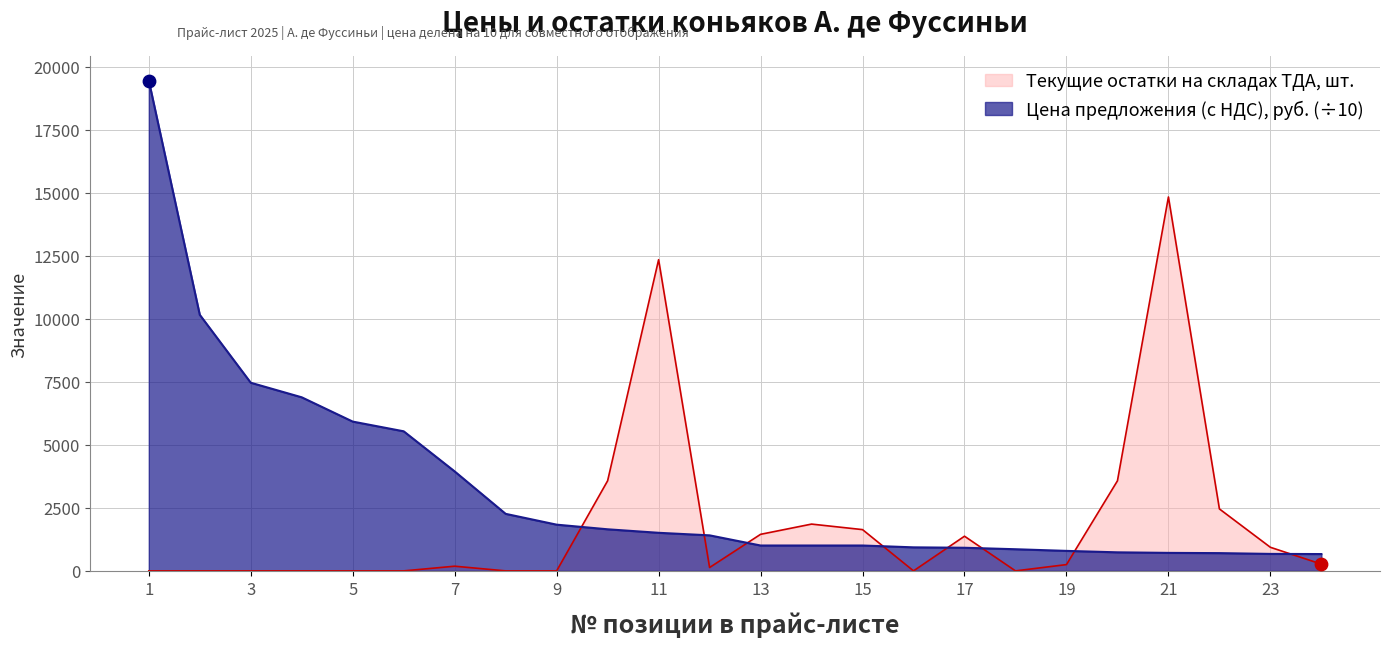

Which series reaches the maximum Y coordinate?

Цена предложения (с НДС), руб.